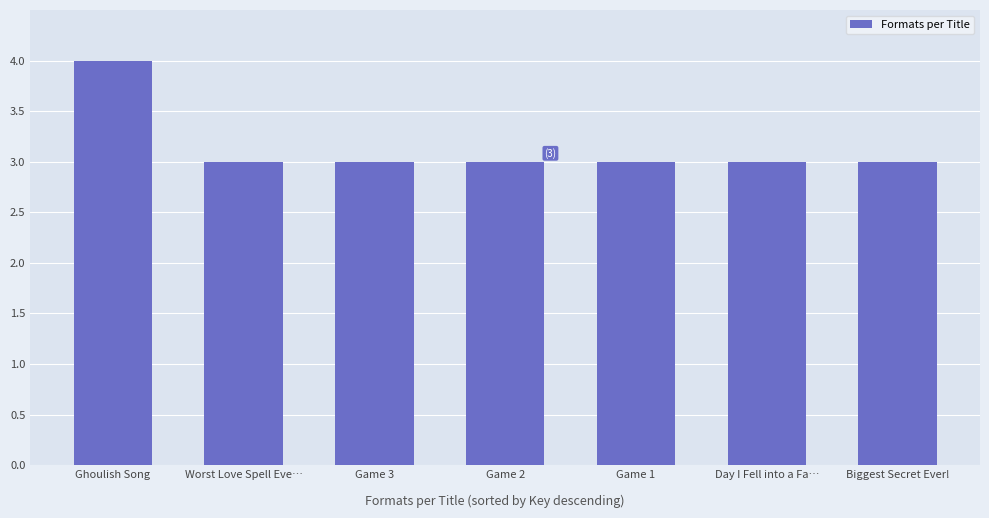

Does the chart contain stacked bars?

No